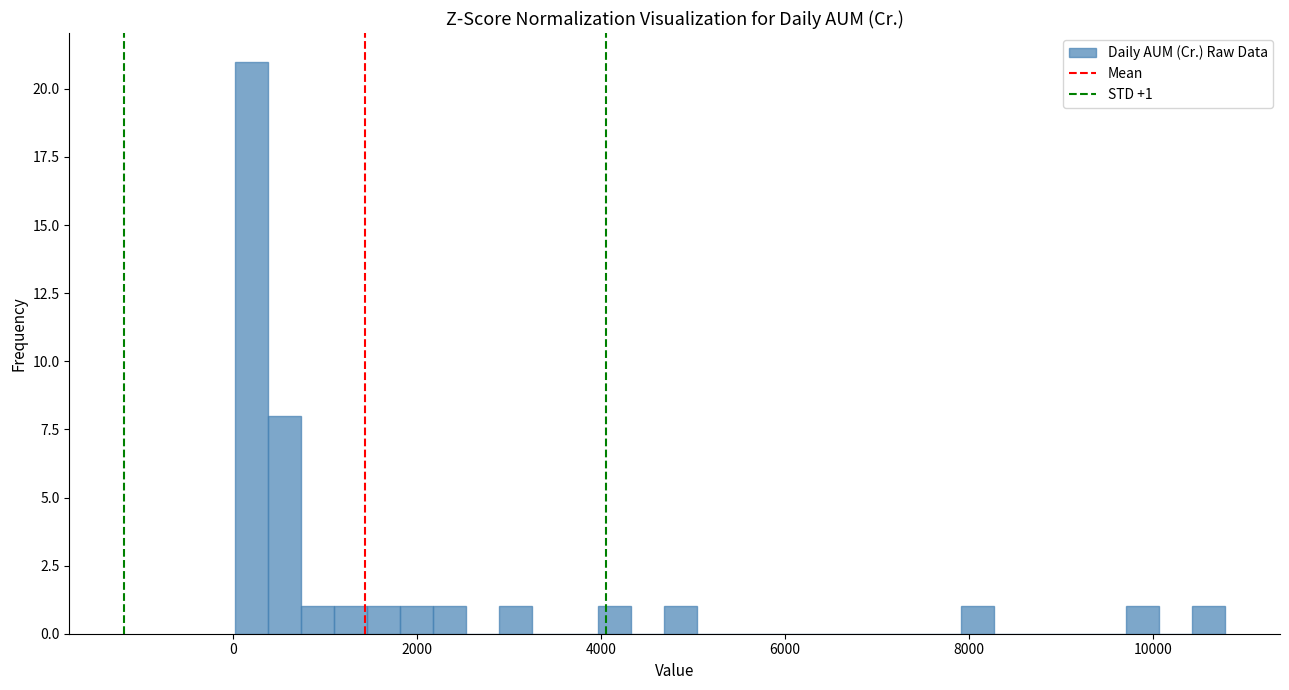

Read against the x-axis, roughly where is the centre of the tallest bar?

200